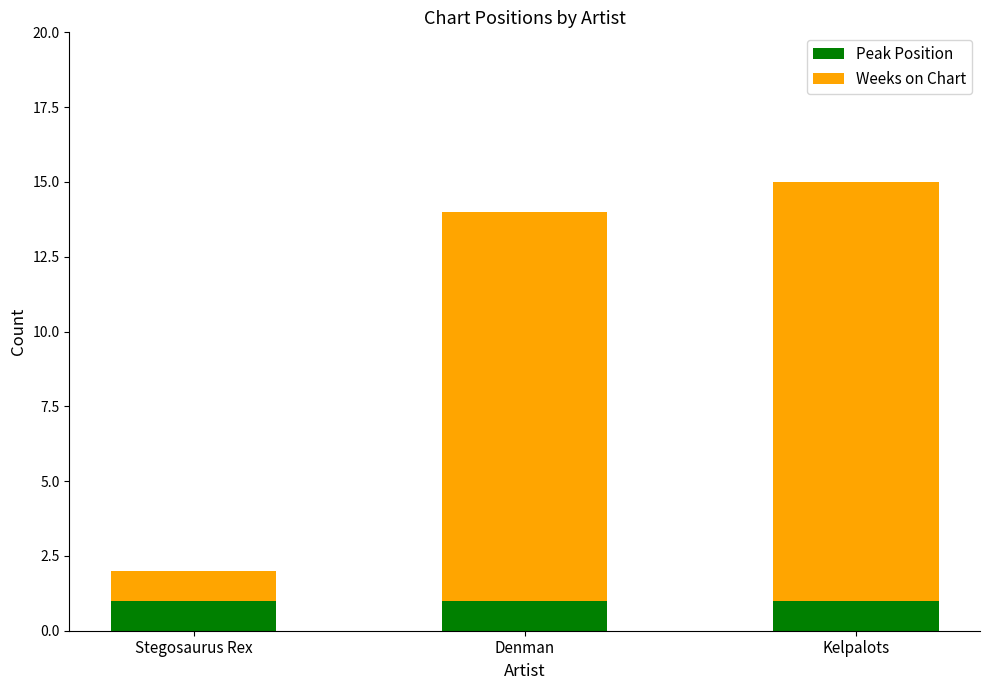

What is the total value across all series at Kelpalots?

15